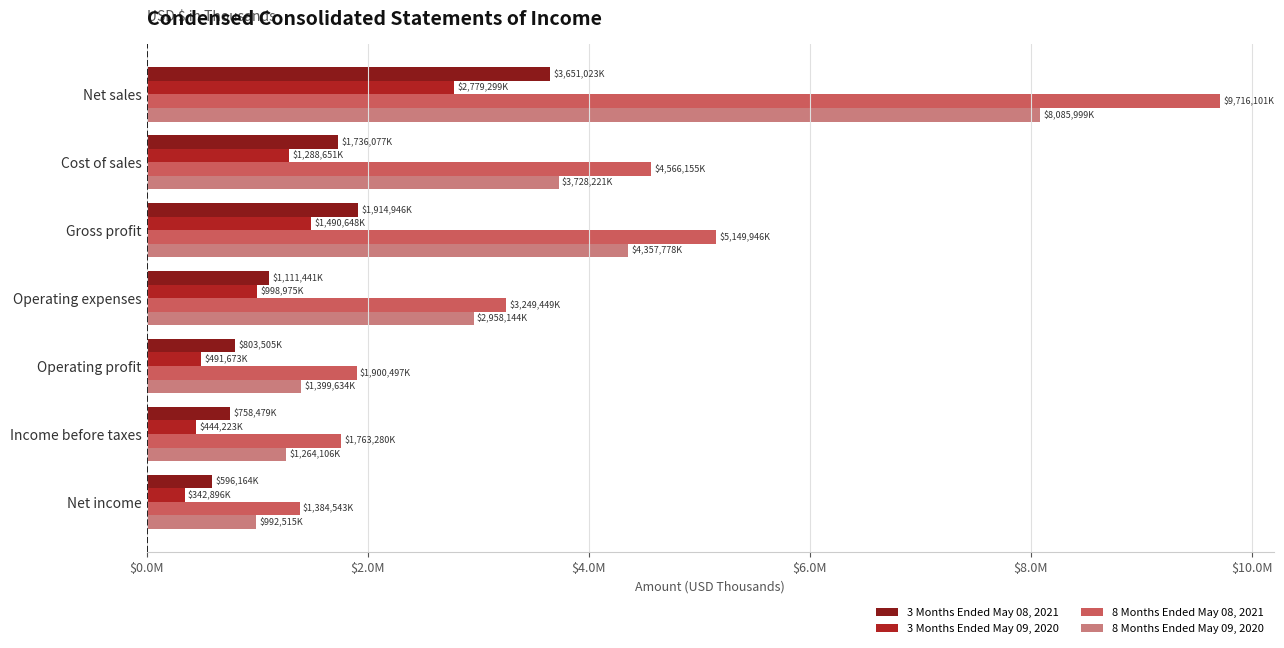

Which category has the highest value across all series?

Net sales